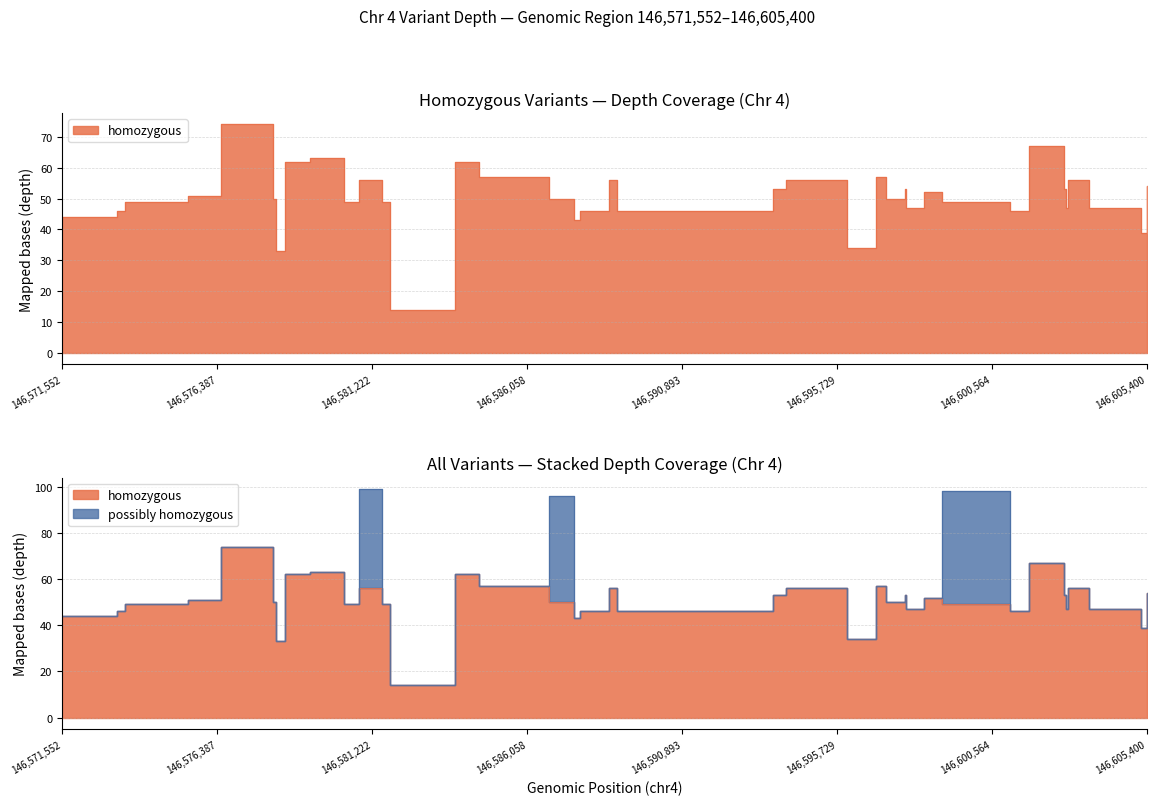

What is the value of the homozygous point at the 26th from the left?

47